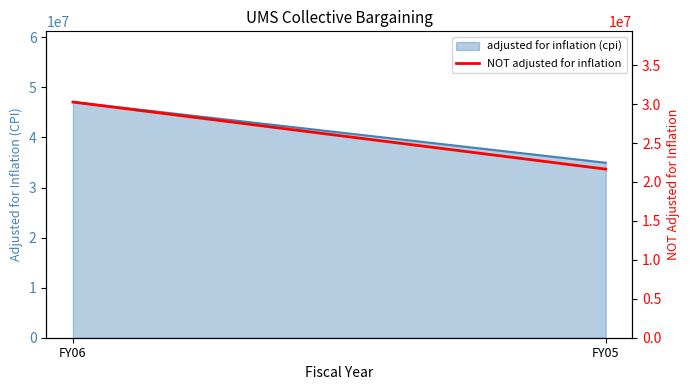

What is the minimum value shown in the chart?

21651754